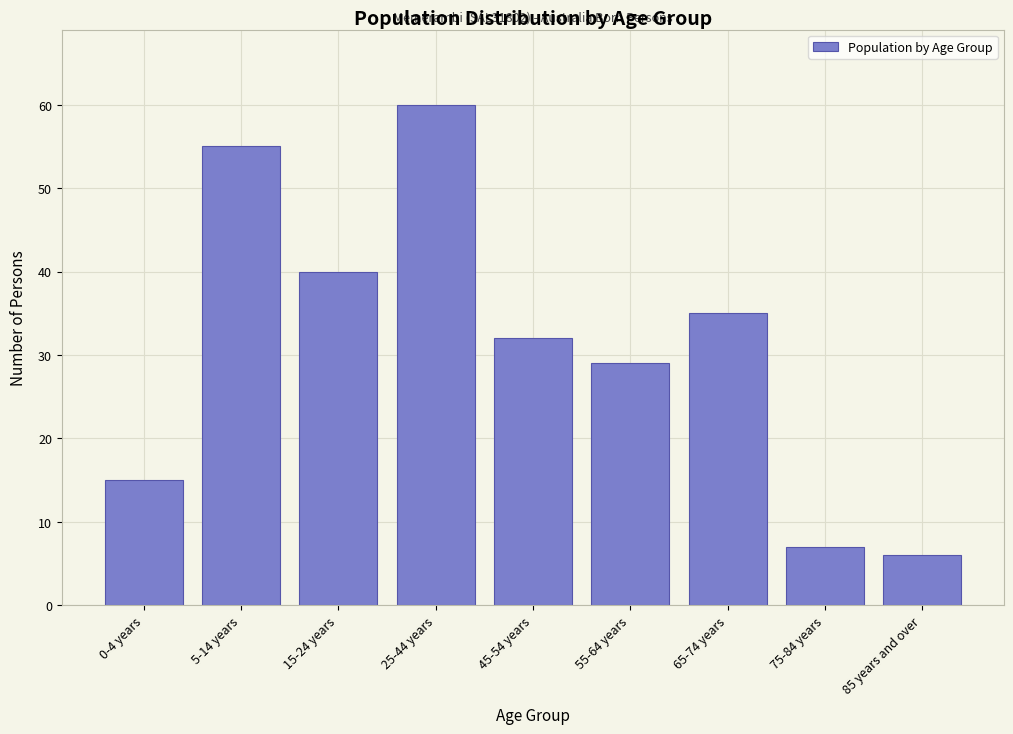

Reading left to right, transcribe all the data shown in this chart.

0-4 years=15	5-14 years=55	15-24 years=40	25-44 years=60	45-54 years=32	55-64 years=29	65-74 years=35	75-84 years=7	85 years and over=6